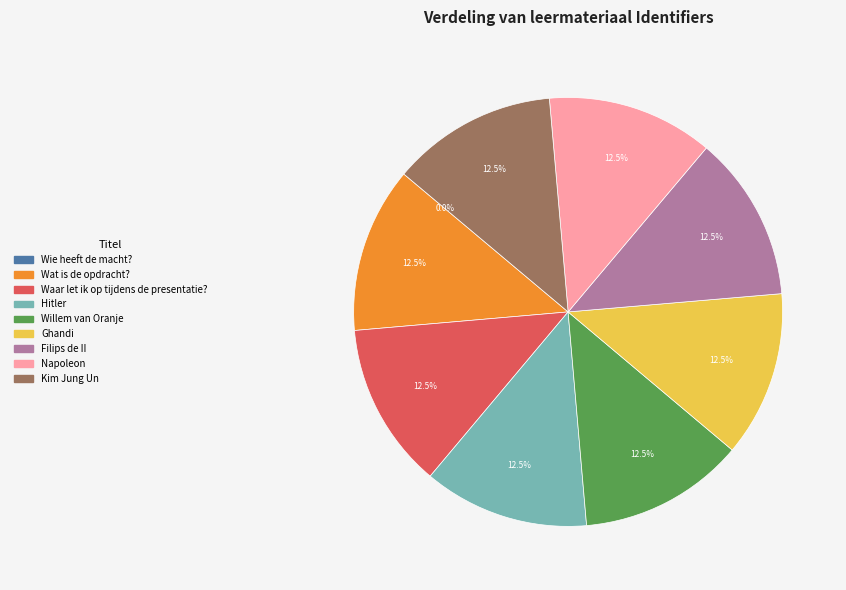

To the nearest percent, what is the combined percentage of Willem van Oranje and Ghandi?

25%